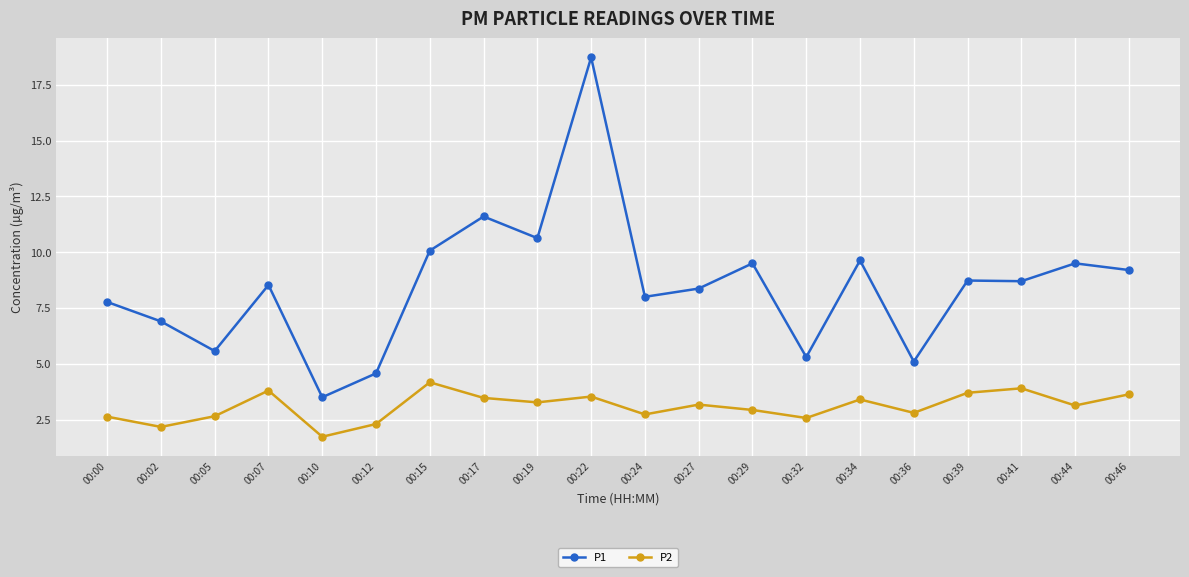

What is the total value across all series at 00:39?

12.4